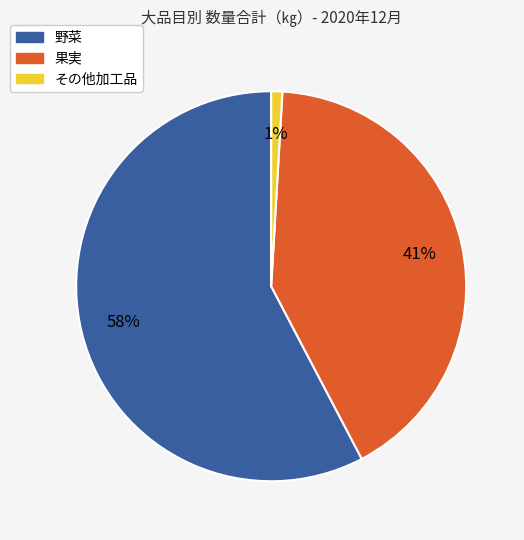

To the nearest percent, what is the combined percentage of 野菜 and その他加工品?

59%